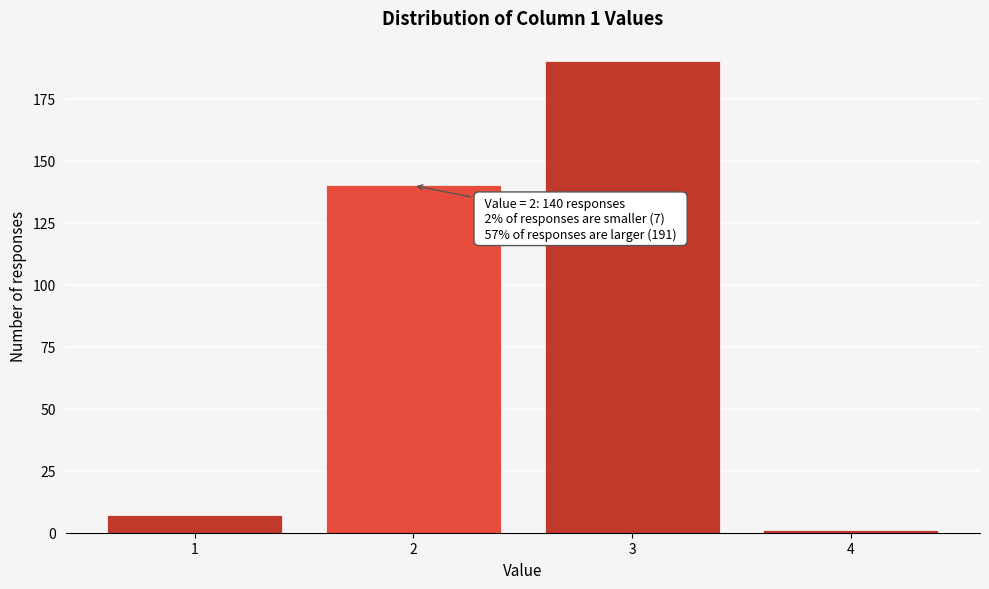

Reading right to left, what are all the values shown in this chart?

1	190	140	7